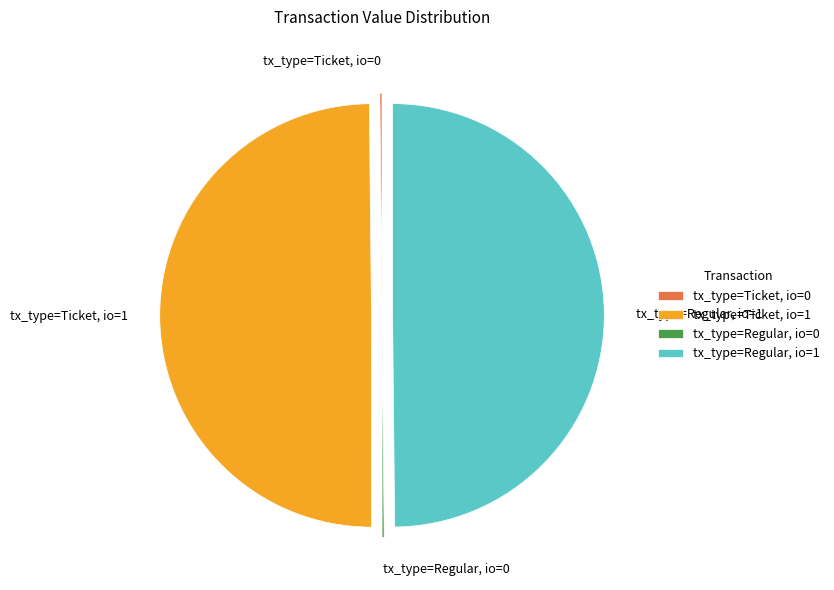

Is it true that tx_type=Regular, io=1 is 42% of the pie?

False